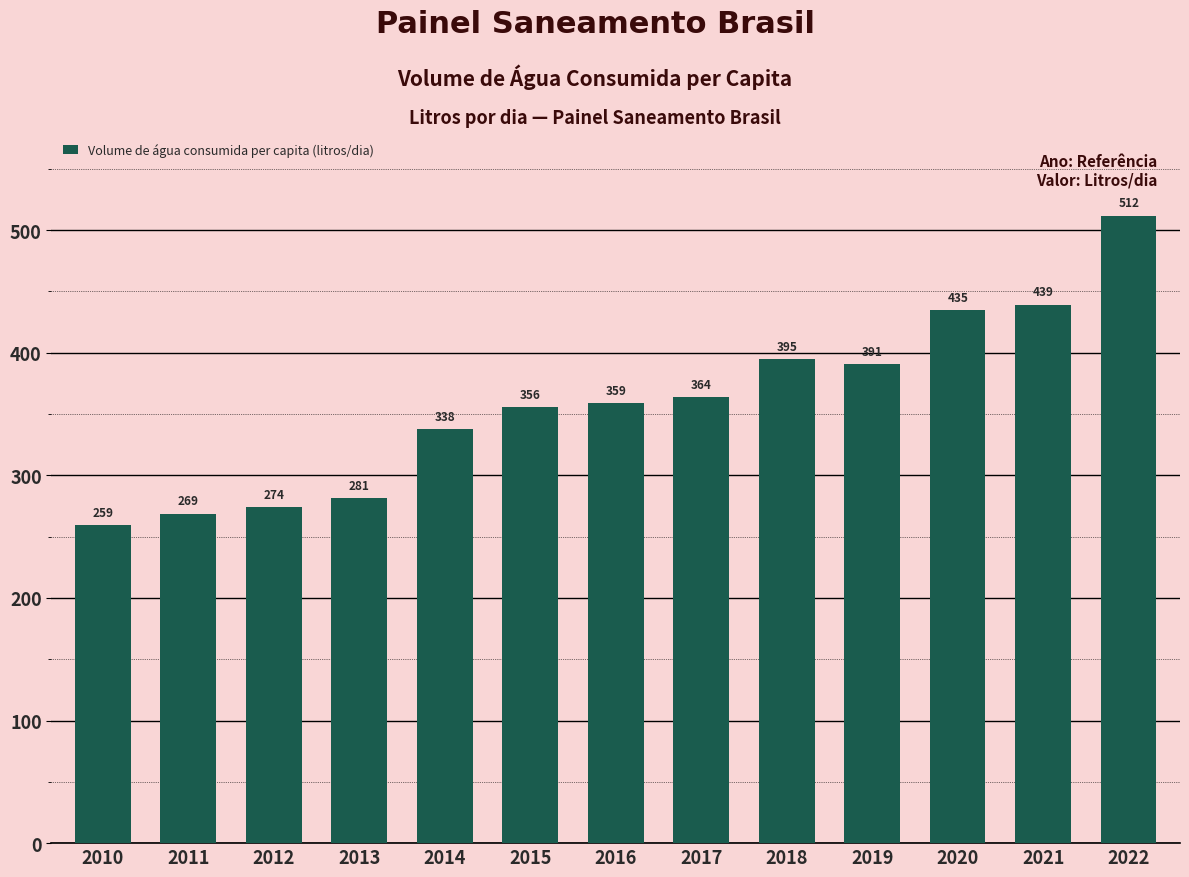

How many bars are there in total?

13